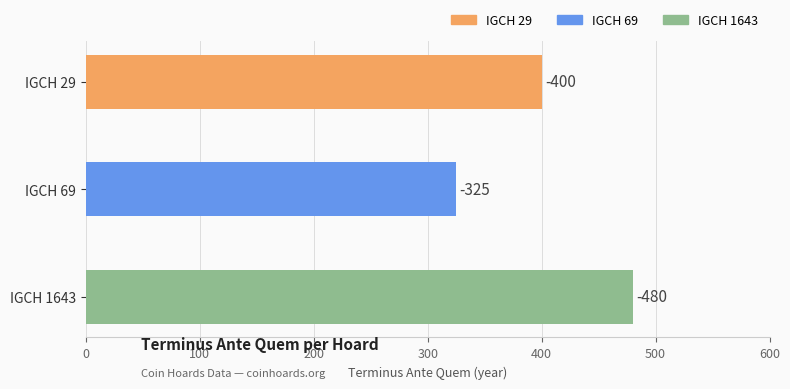

List the labels in order of value, smallest first.

IGCH 69, IGCH 29, IGCH 1643